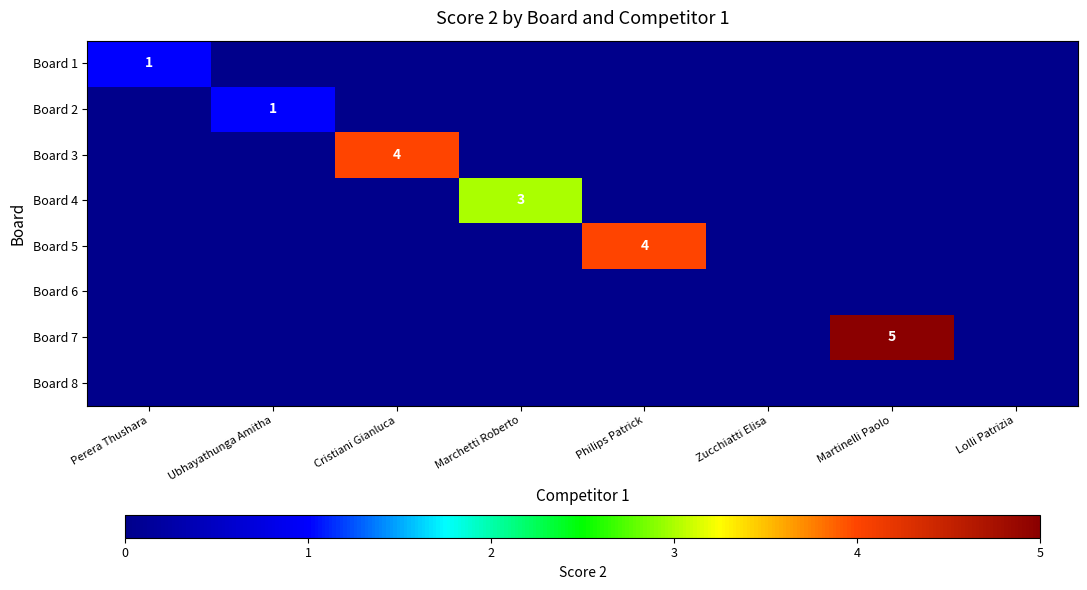

What is the total value across all series at Philips Patrick?

4